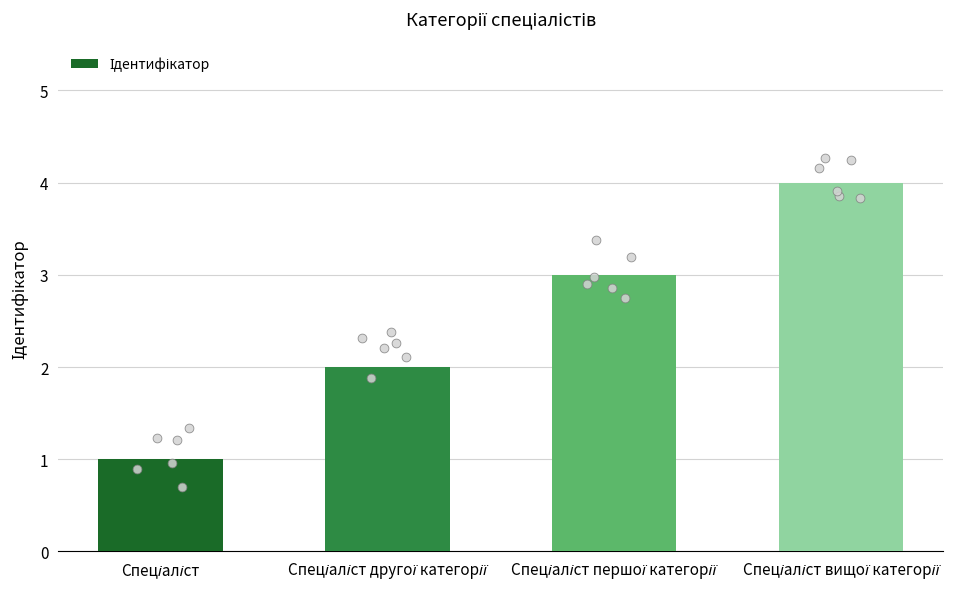

Approximately how many times larger is the value at Спеціаліст другої категорії compared to Спеціаліст першої категорії?

0.7